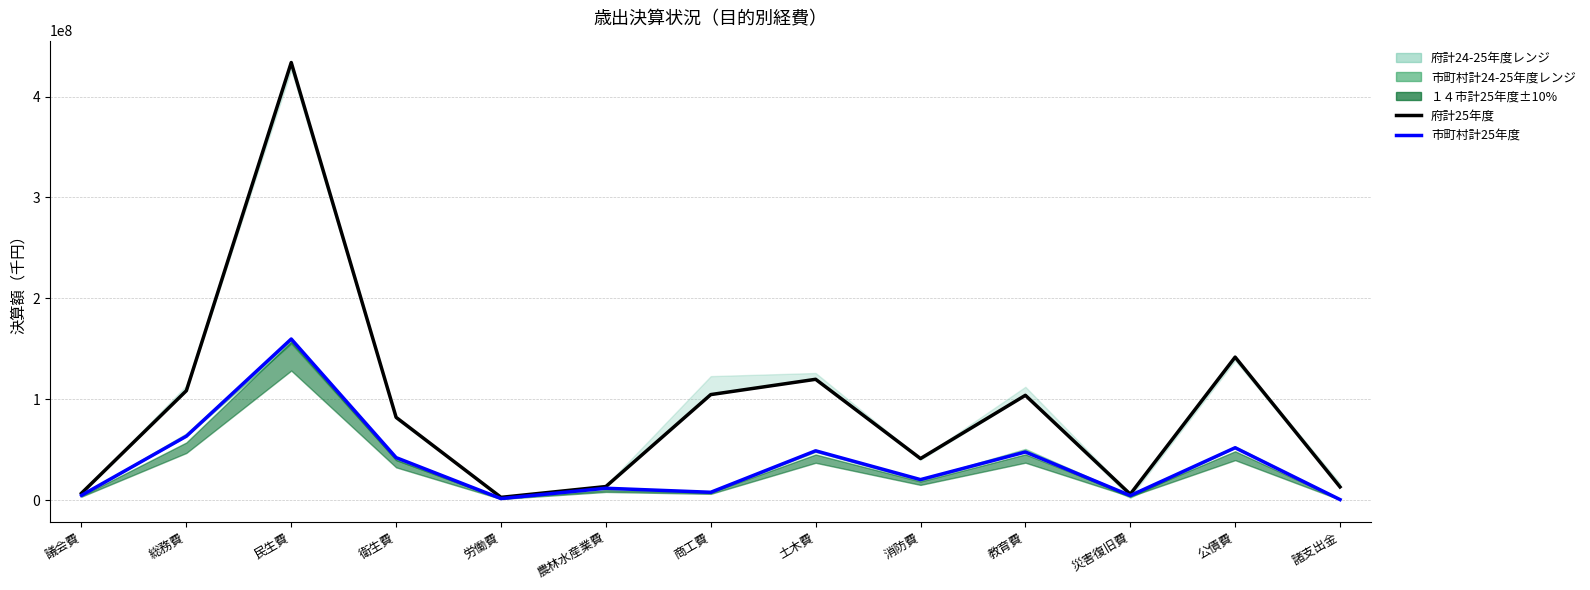

Reading left to right, what are all the values shown in this chart?

府計25年度: 6780097	108447191	433770653	82000020	2694637	13407267	104577839	119736826	41153703	103852911	5818939	141724256	13045358
市町村計25年度: 4700430	63317430	159668548	42075846	1491248	11727977	7743731	48848397	20294059	47677485	4453873	51881873	489024